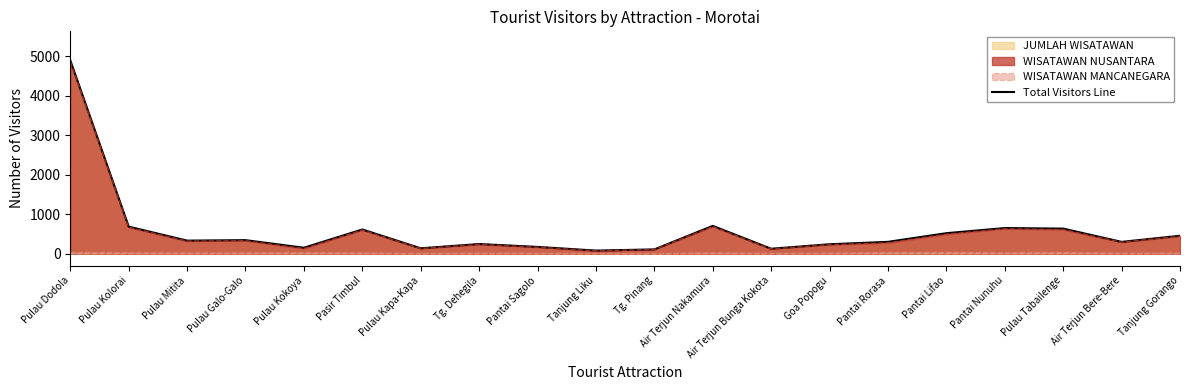

At which label is the value closest to 2486?

Air Terjun Nakamura